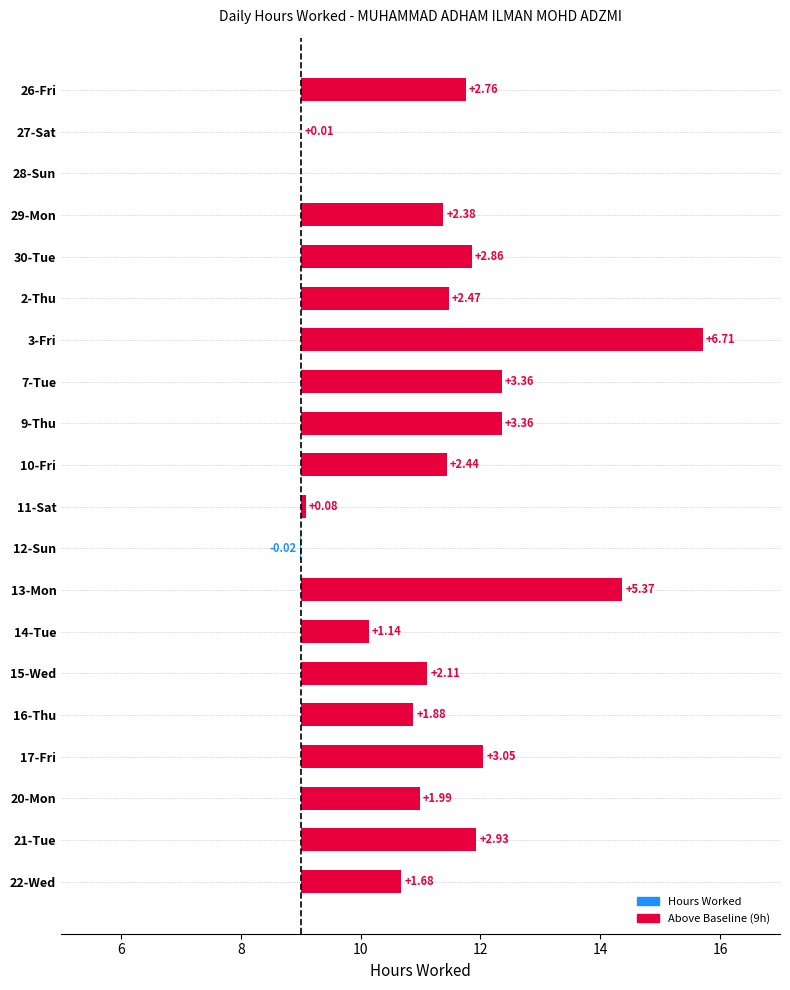

How many data points are less than 11?

8